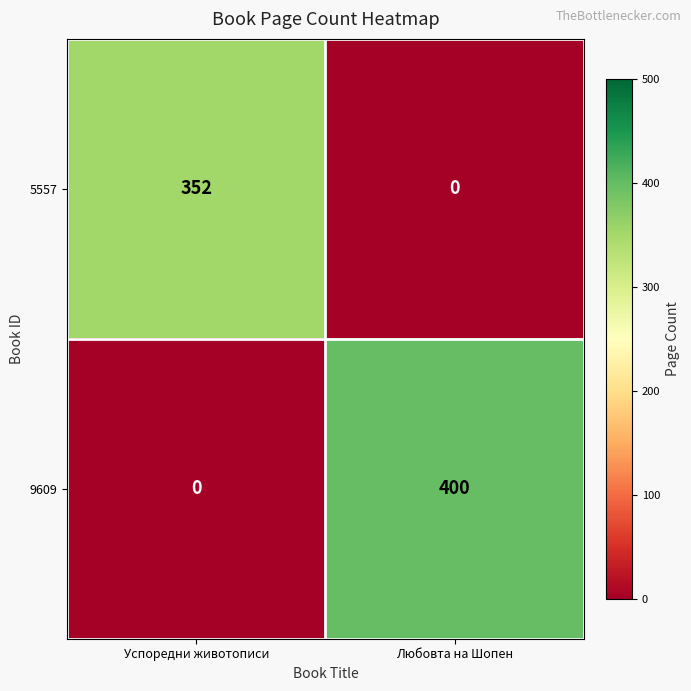

Reading left to right, list all the values displayed in this chart.

5557: 352	0
9609: 0	400